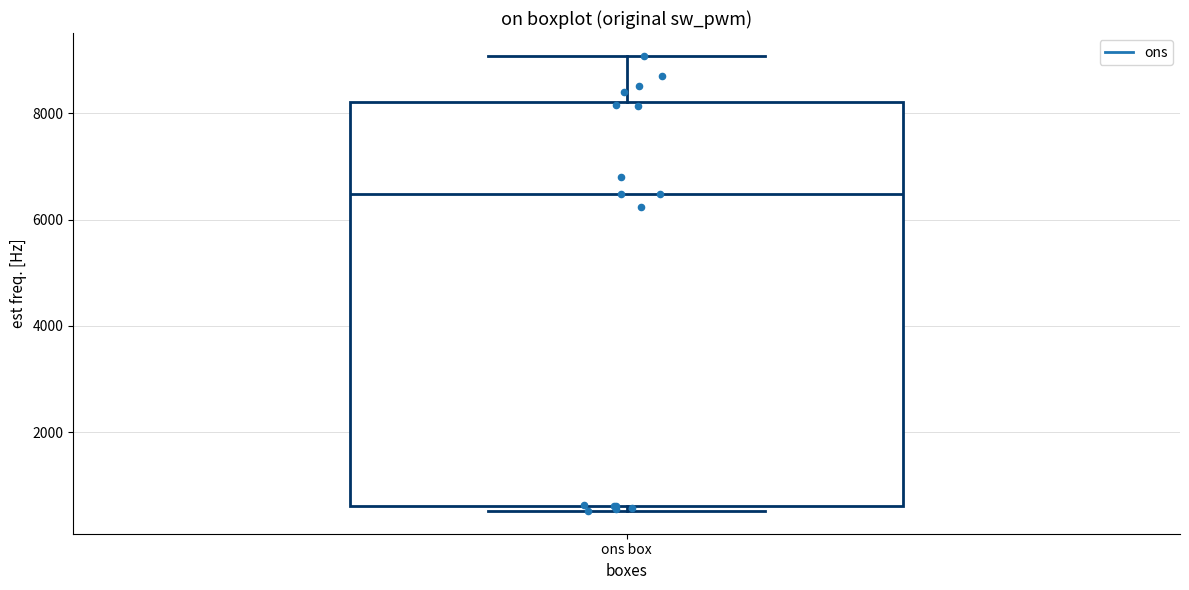

Read this box plot against the y-axis: the position of the median line, the range covered by the box, and the ends of both whiskers. The values are not printed on the chart, so give them approximately, as read against the axis.

median 6400, box 600 to 8200, whiskers 600 (just below the box's lower edge) to 9000